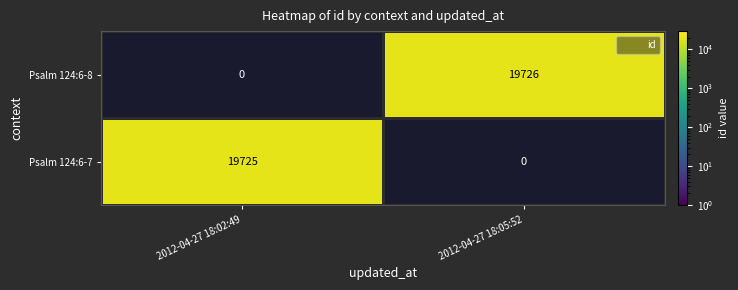

At how many categories does at least one series exceed 19725?

1